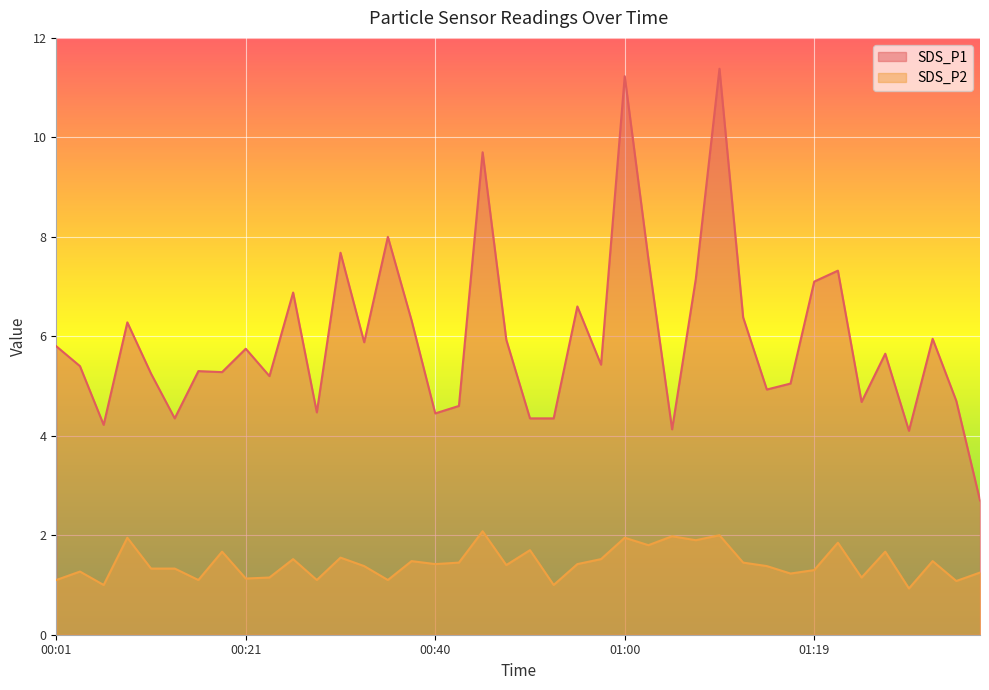

What is the difference between the SDS_P1 values at 00:30 and 00:35?

0.3